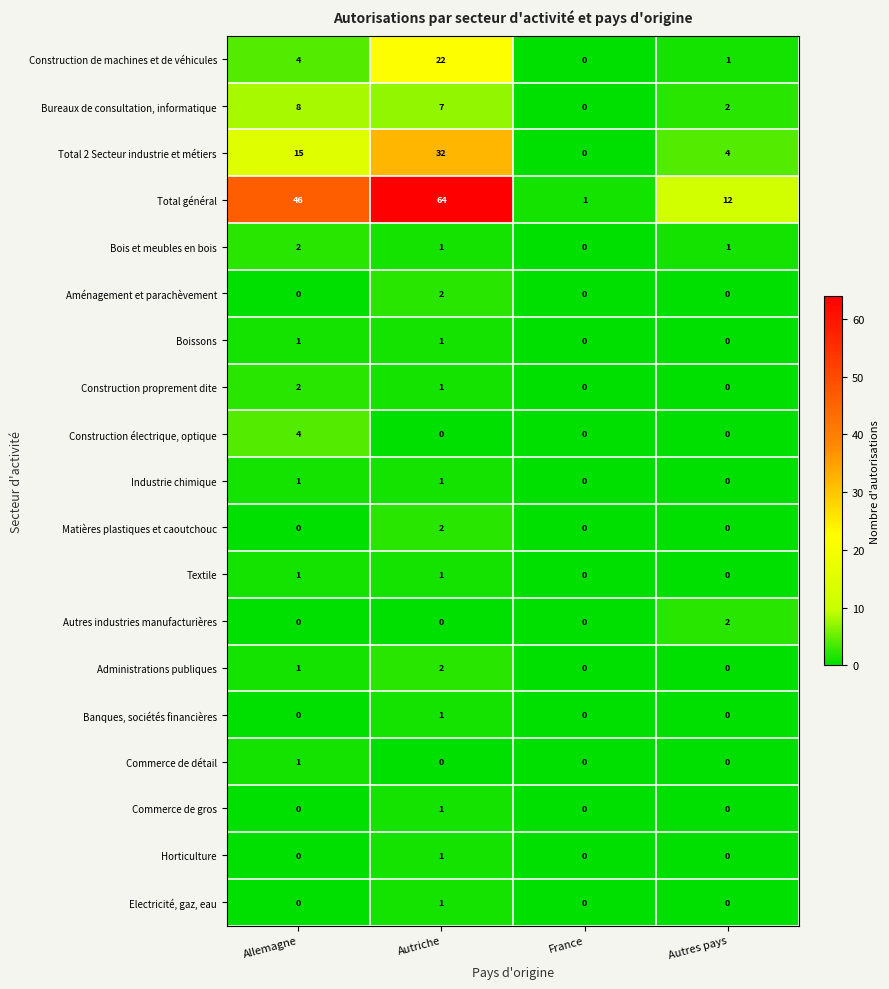

At how many categories does at least one series exceed 3?

3